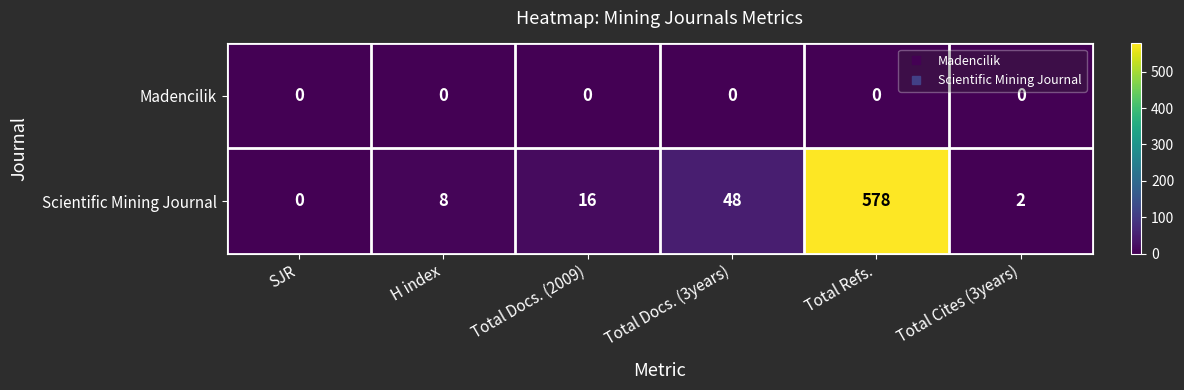

Is it true that Scientific Mining Journal equals 578 at Total Refs.?

True